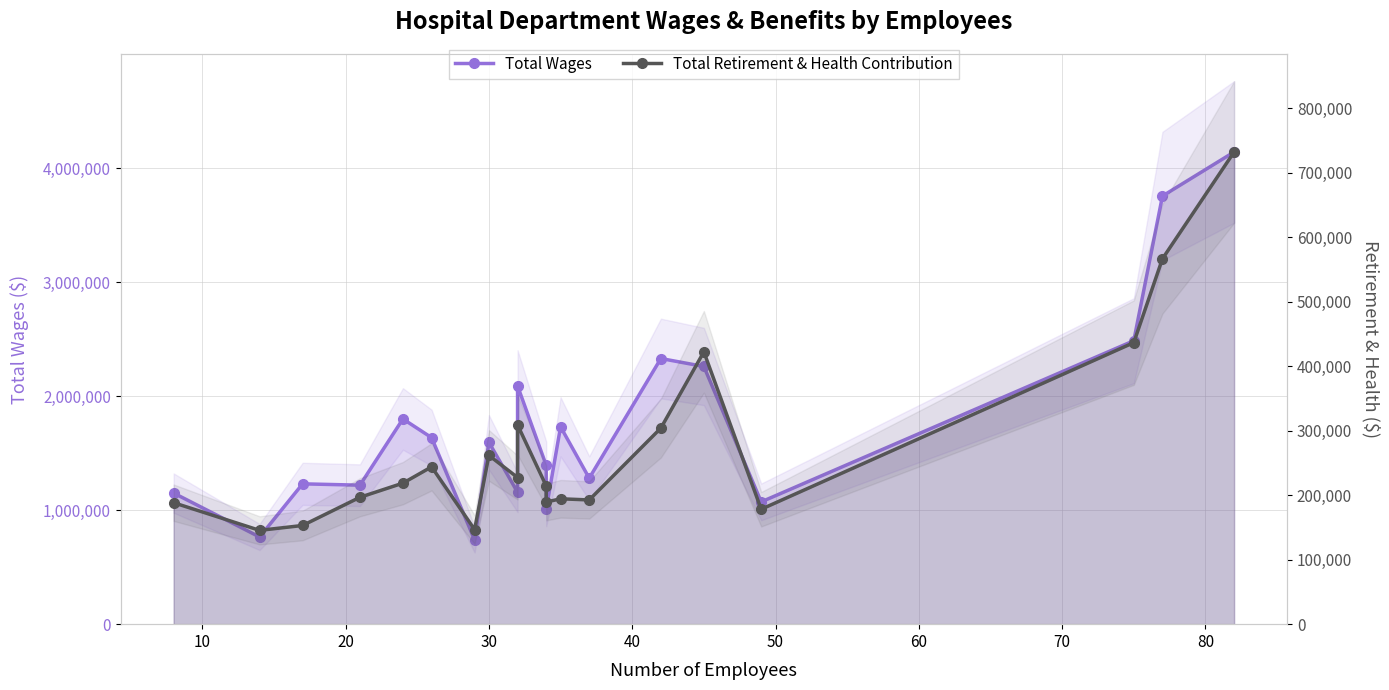

What is the difference between the highest and lowest values at 80?

929064